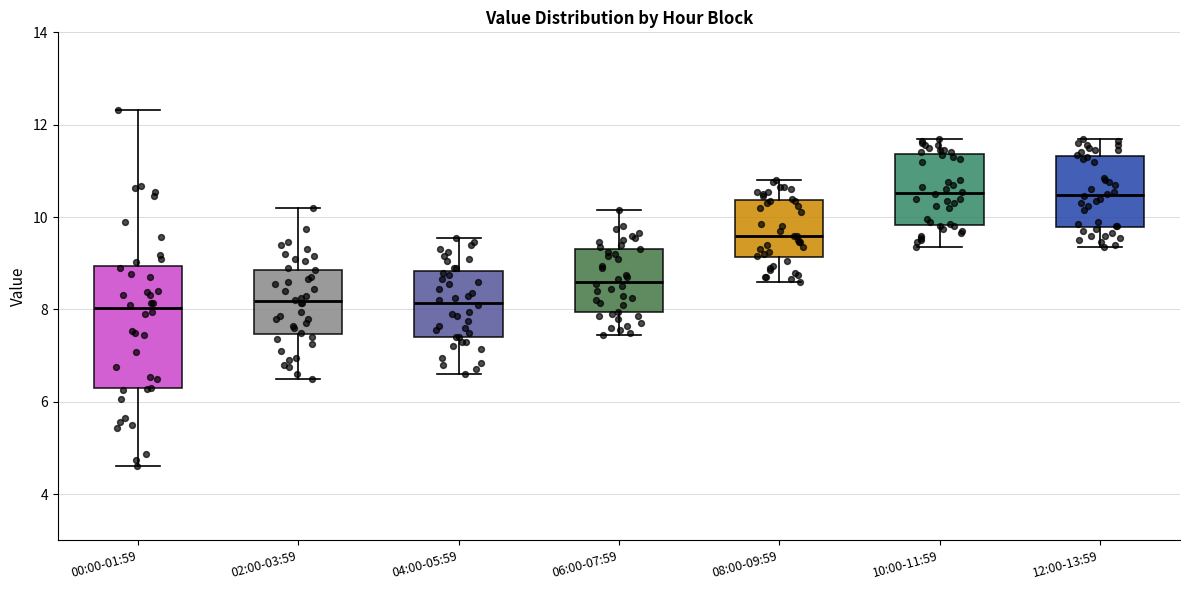

Comparing the boxes themselves (not the whiskers), which one is the tallest?

00:00-01:59